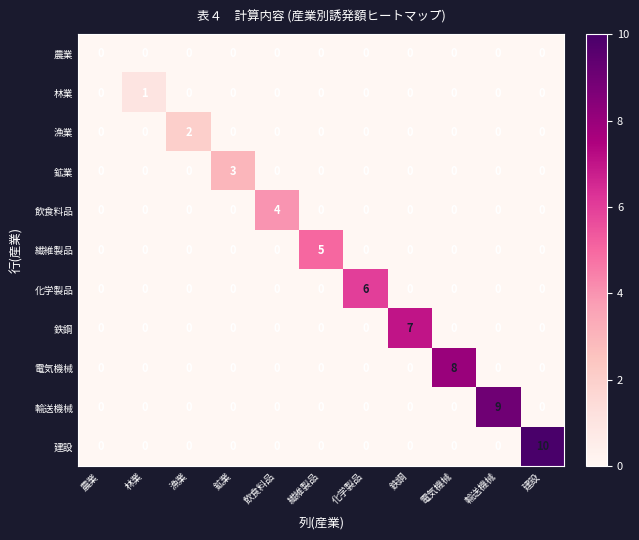

What is the difference between the maximum and minimum values in the 飲食料品 series?

4